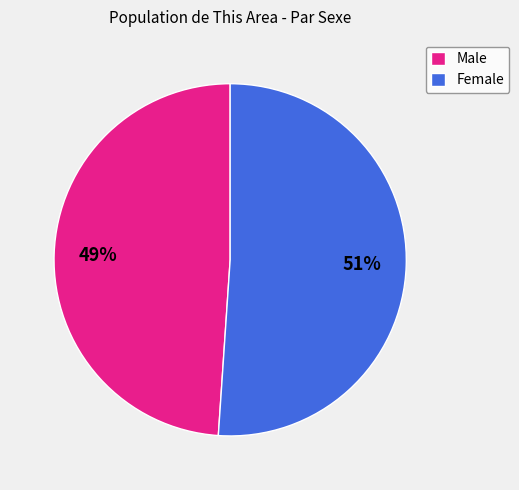

To the nearest percent, what is the difference between the largest and smallest slice percentages?

2%